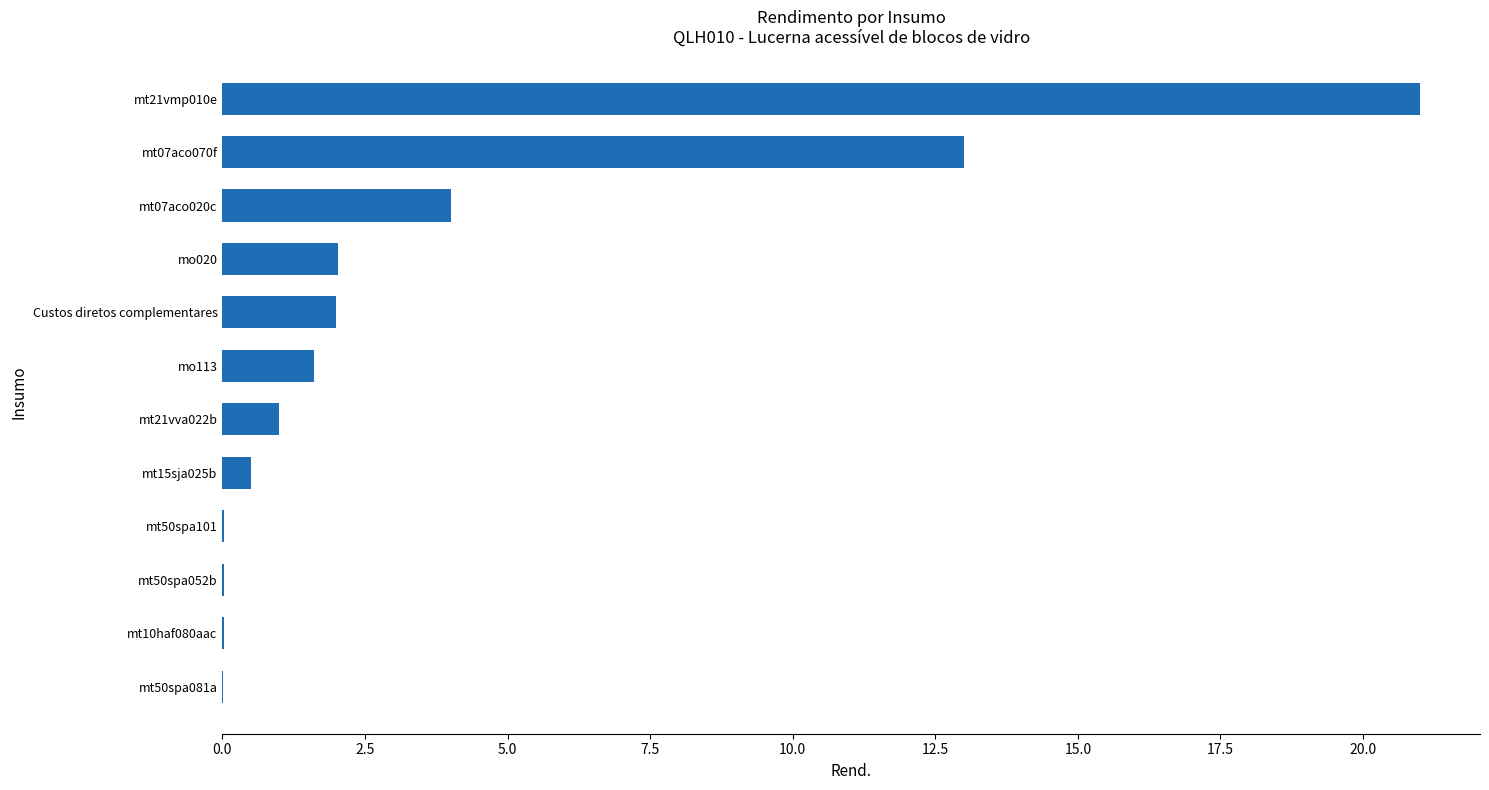

Is it true that the value at Custos diretos complementares is 2.8?

False